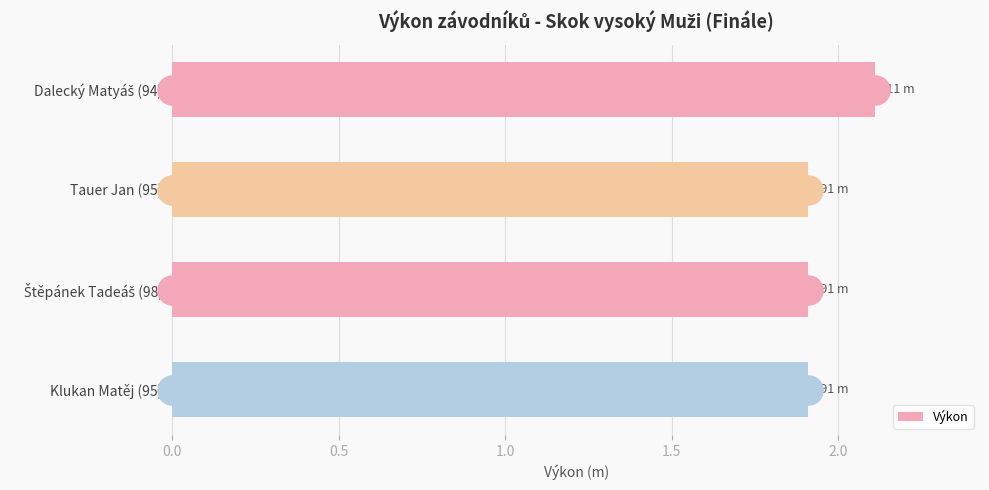

Which has a higher value, Klukan Matěj (95) or Štěpánek Tadeáš (98)?

Klukan Matěj (95)